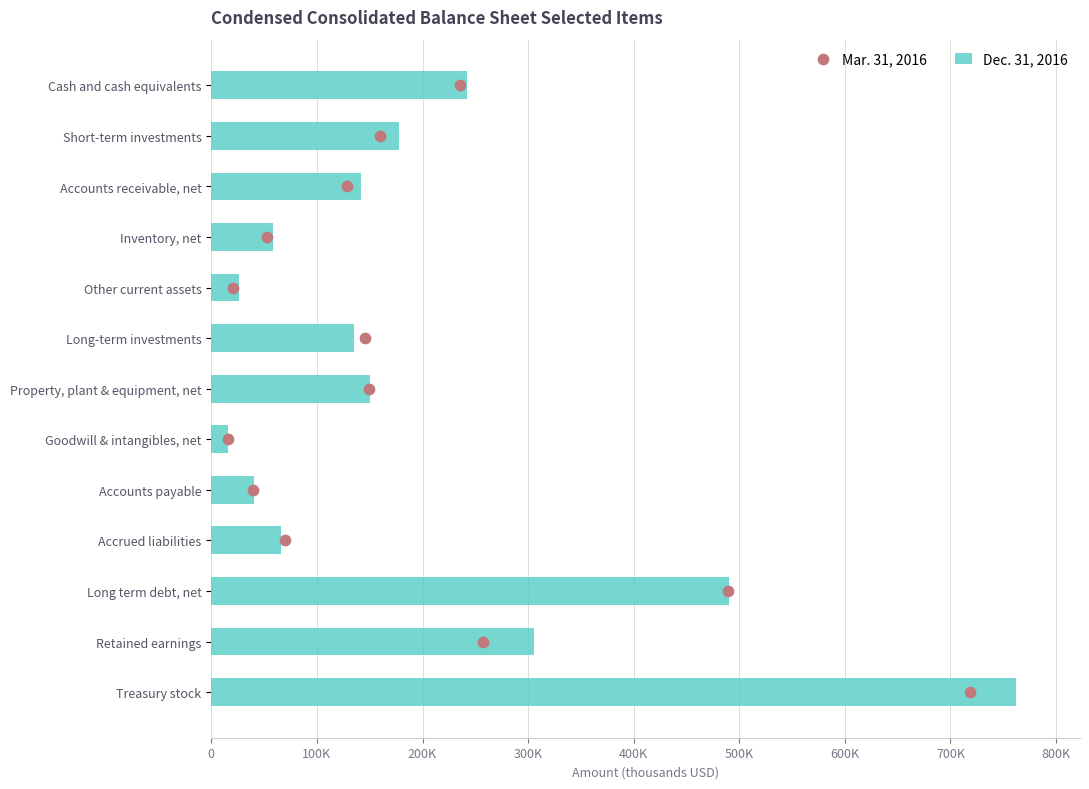

Which series reaches the maximum Y coordinate?

Dec. 31, 2016